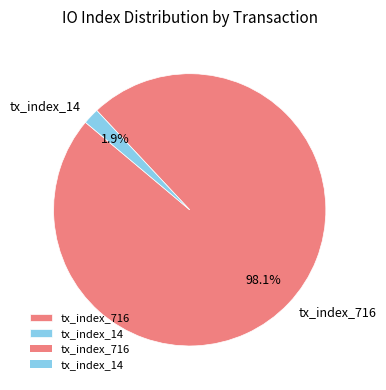

Which category accounts for the majority?

tx_index_716